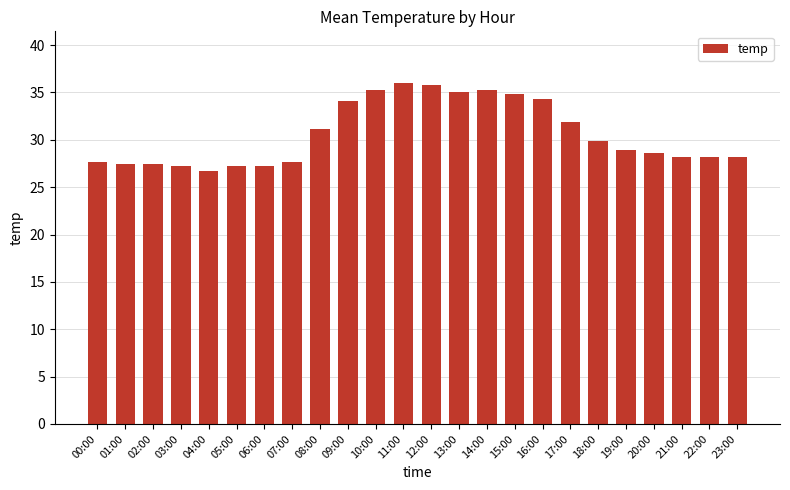

What is the average value?

30.6